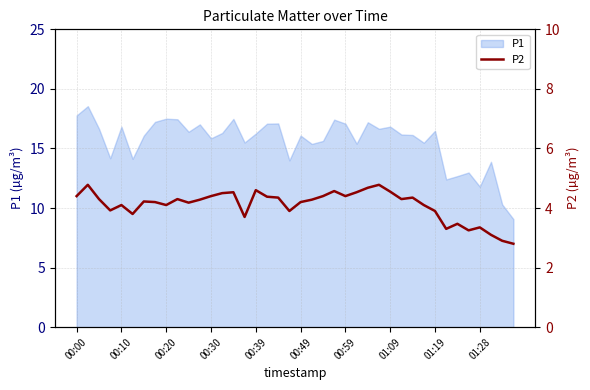

What is the minimum value for P1?

9.1